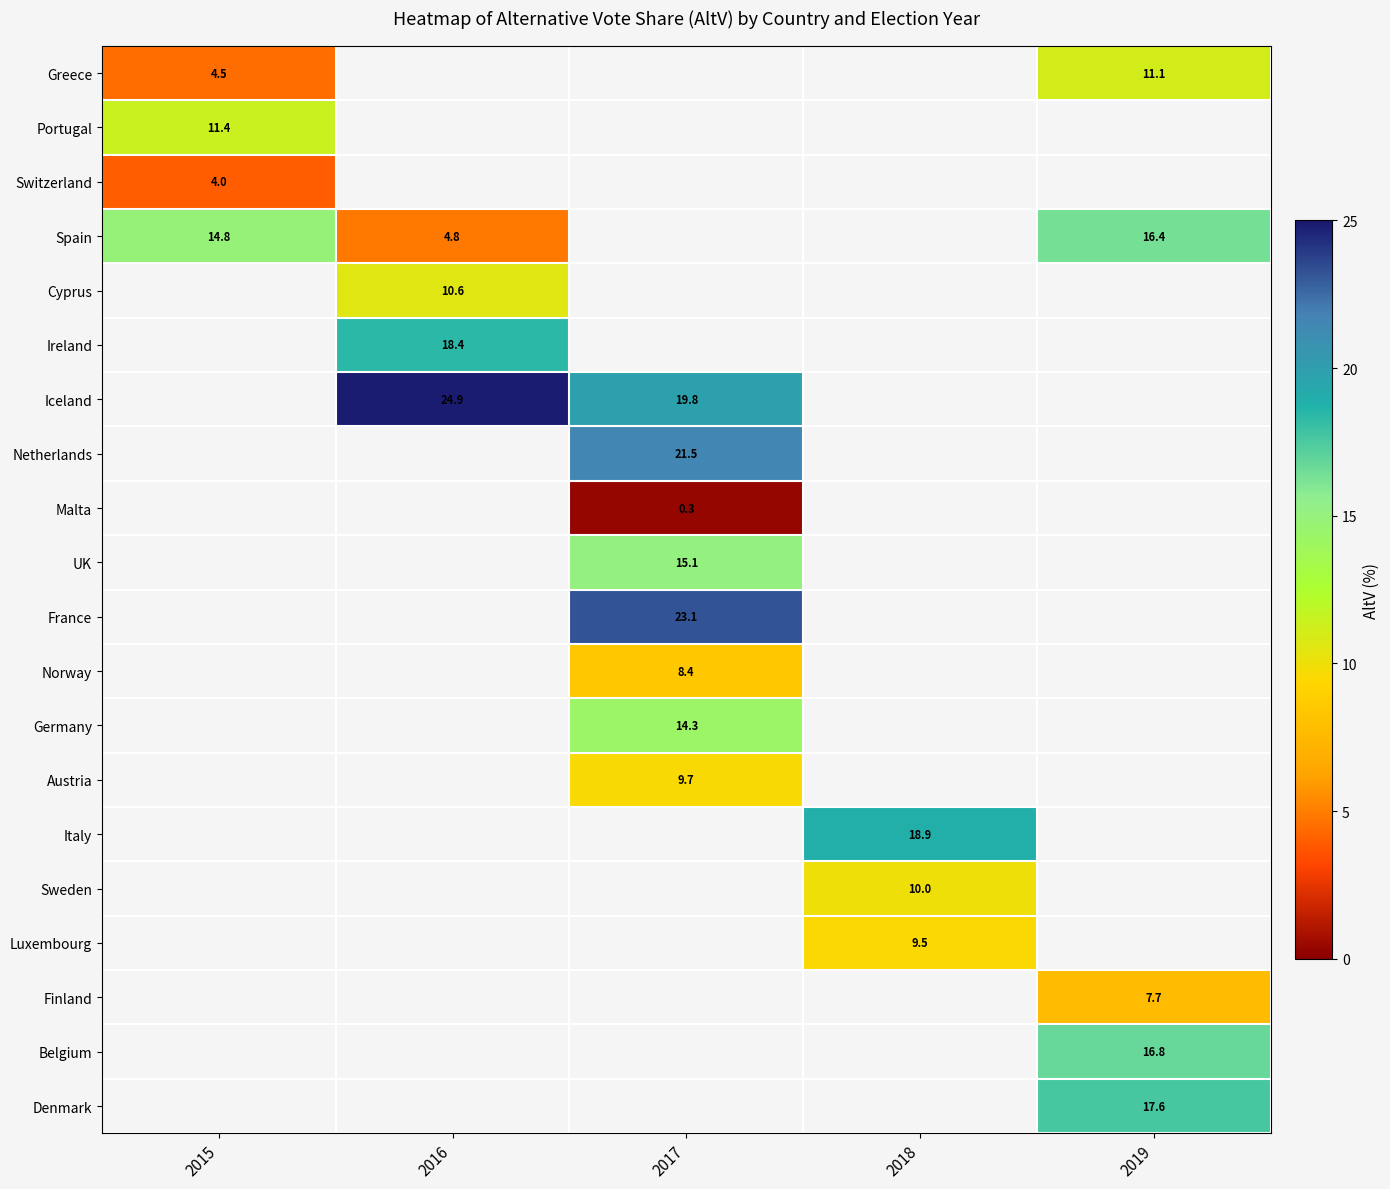

What is the approximate value of Italy at 2018?

18.9